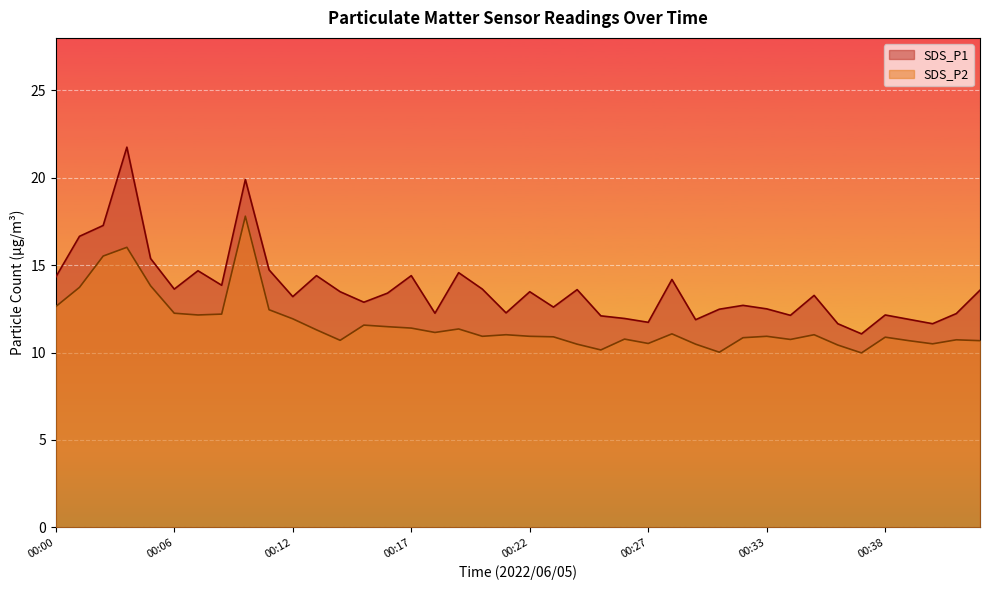

Rank the categories by SDS_P2 value from highest to lowest.

00:09, 00:03, 00:02, 00:04, 00:01, 00:00, 00:10, 00:06, 00:08, 00:07, 00:12, 00:15, 00:16, 00:17, 00:19, 00:13, 00:18, 00:28, 00:21, 00:35, 00:20, 00:22, 00:33, 00:23, 00:38, 00:32, 00:26, 00:34, 00:42, 00:14, 00:40, 00:43, 00:27, 00:41, 00:24, 00:30, 00:36, 00:25, 00:31, 00:37